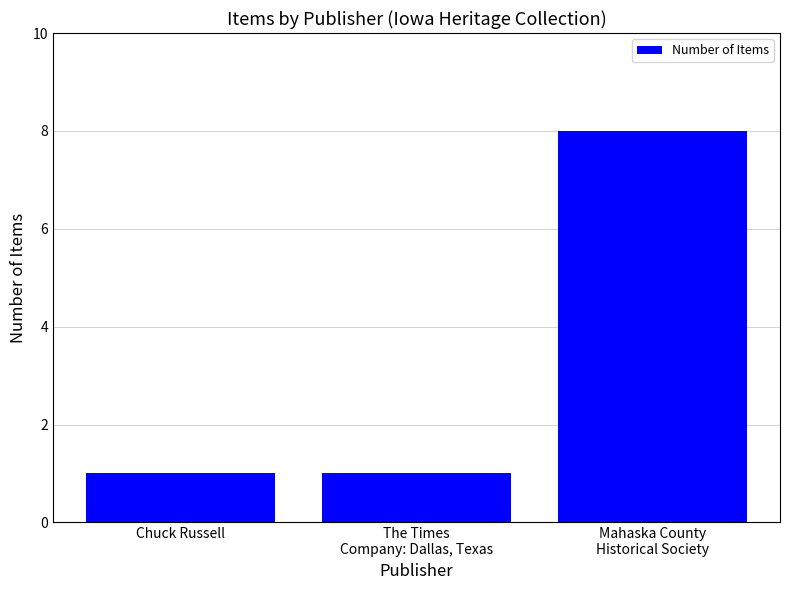

What value does the data have at Mahaska County
Historical Society?

8